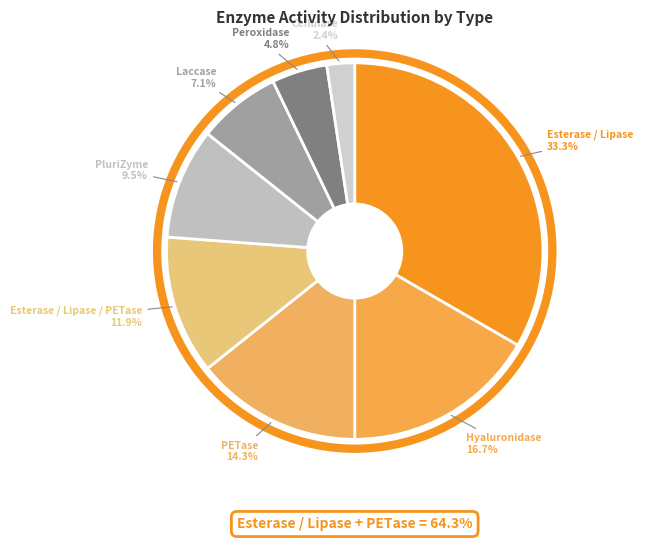

Count the number of slices in the pie.

8